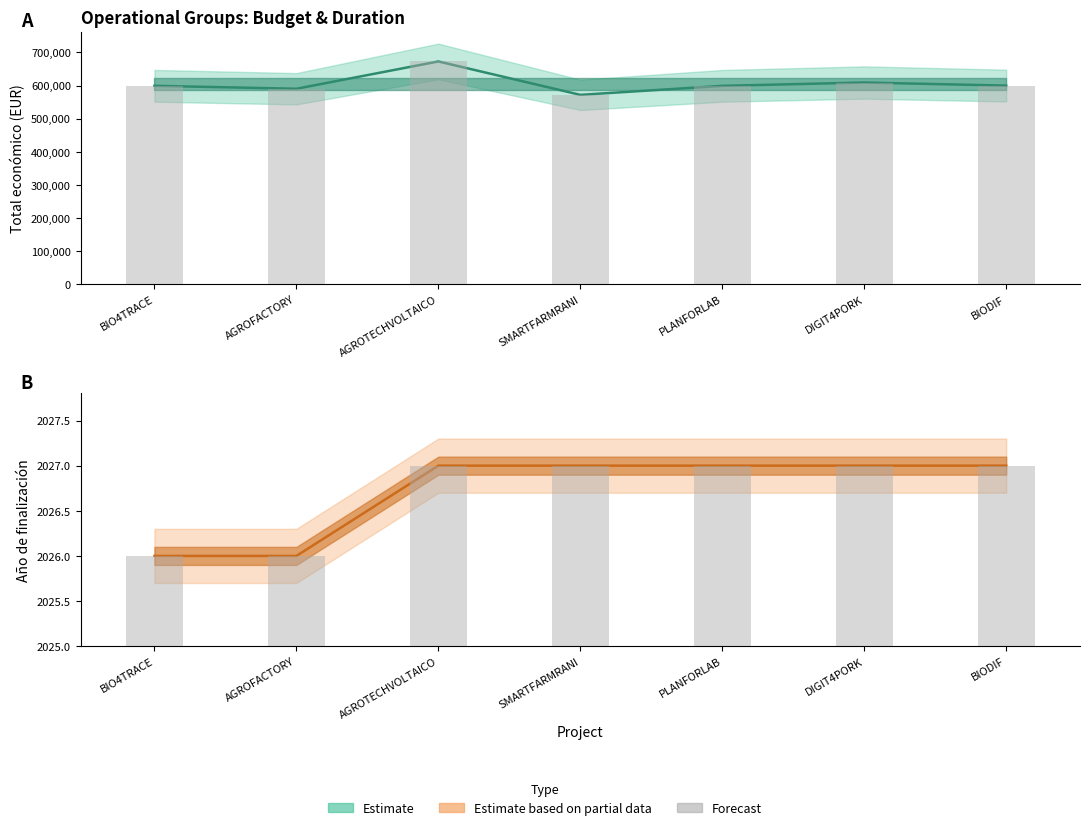

Between SMARTFARMRANI and AGROFACTORY, which is larger?

AGROFACTORY